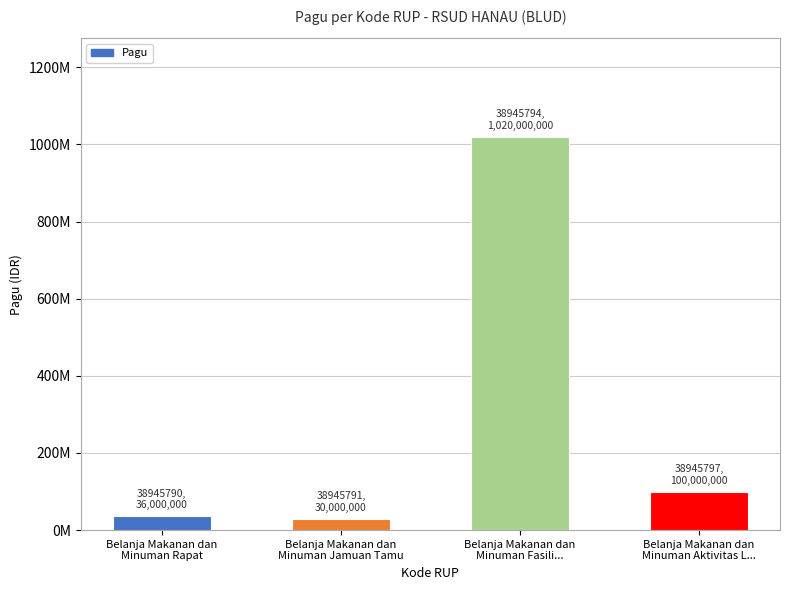

Rank the categories by value from lowest to highest.

Belanja Makanan dan
Minuman Jamuan Tamu, Belanja Makanan dan
Minuman Rapat, Belanja Makanan dan
Minuman Aktivitas L..., Belanja Makanan dan
Minuman Fasili...